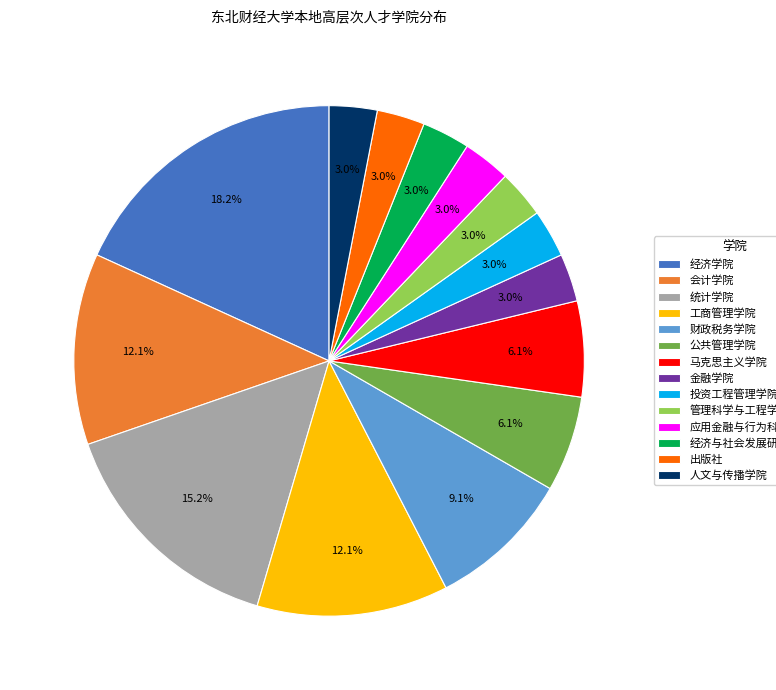

To the nearest percent, what portion does 出版社 represent?

3%